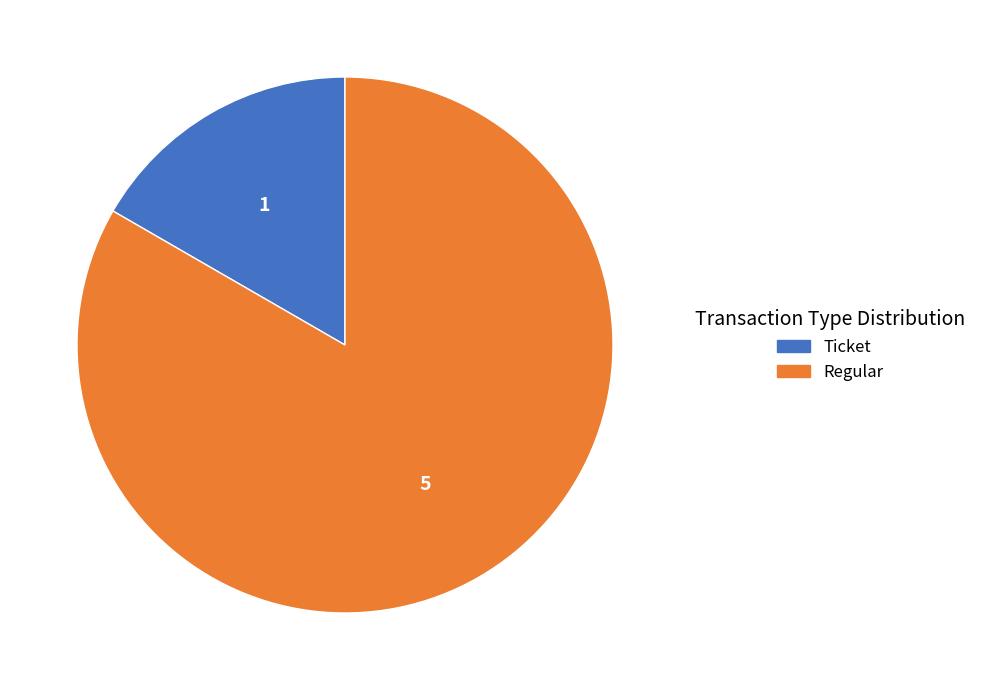

What is the ratio of the value at Ticket to the value at Regular?

0.2